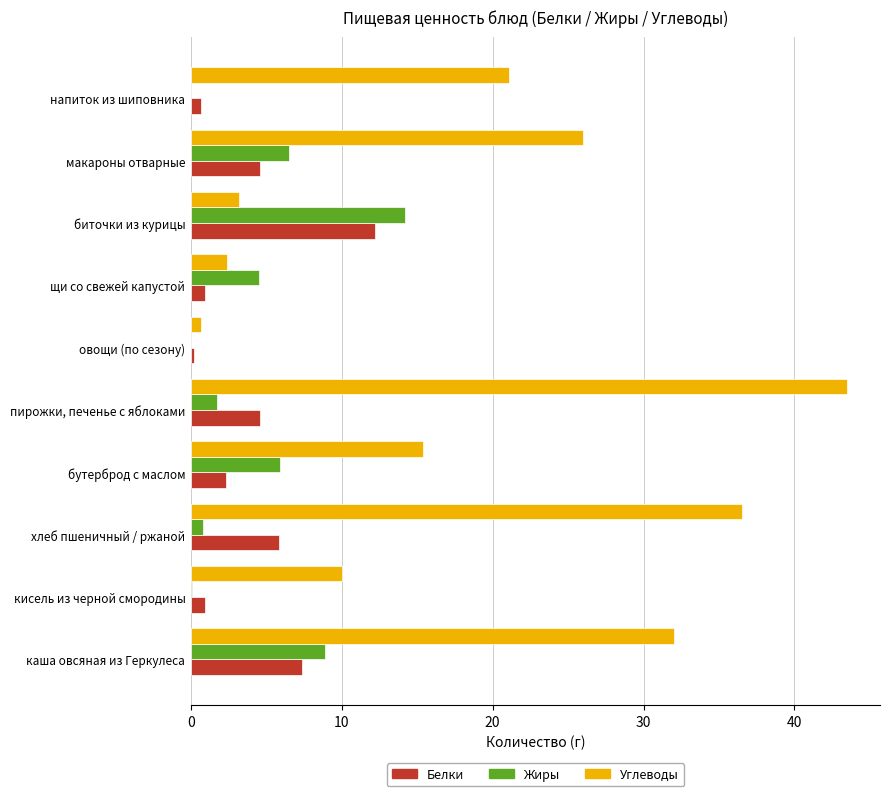

What is the maximum value for Белки?

12.2